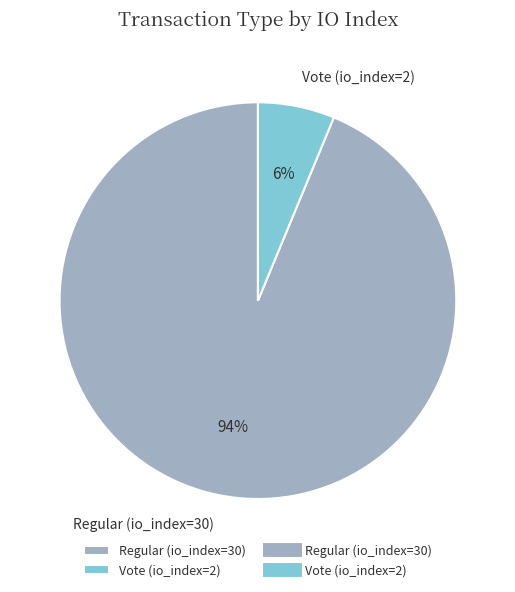

Which category has the biggest portion of the pie?

Regular (io_index=30)